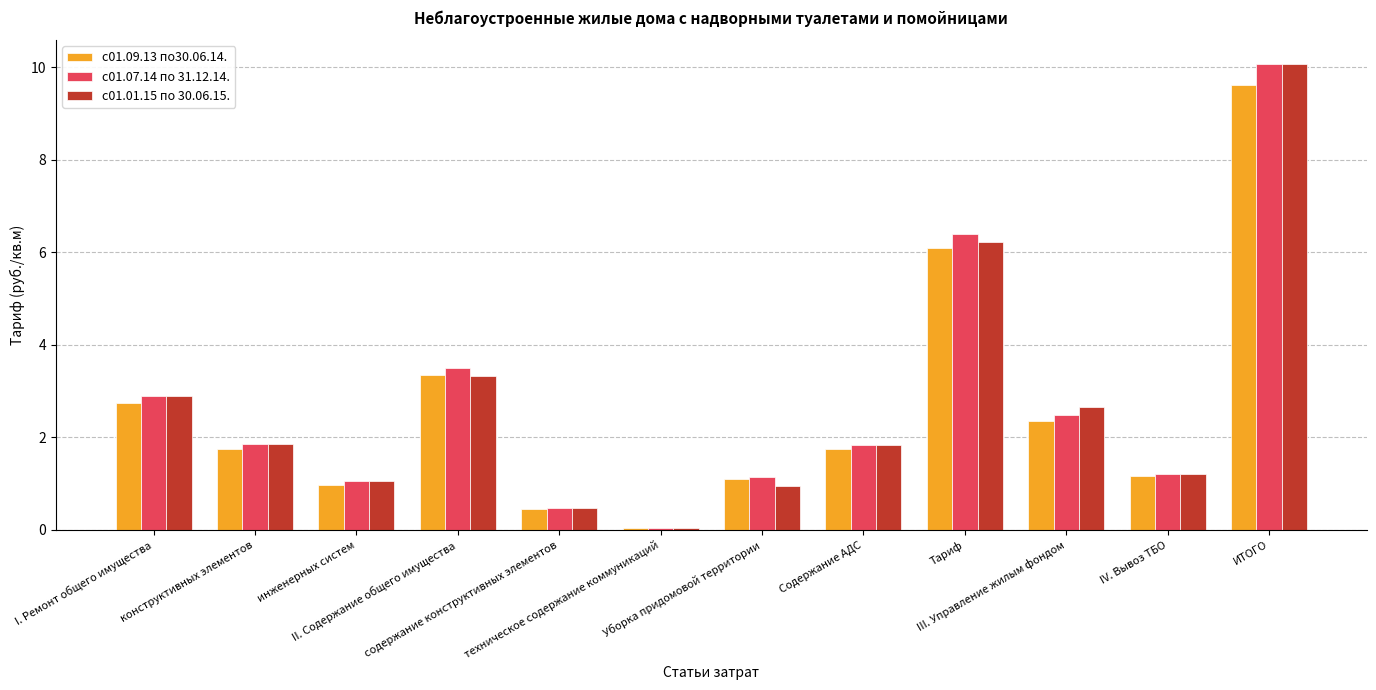

What are all the series names shown in the legend?

с01.09.13 по30.06.14., с01.07.14 по 31.12.14., с01.01.15 по 30.06.15.